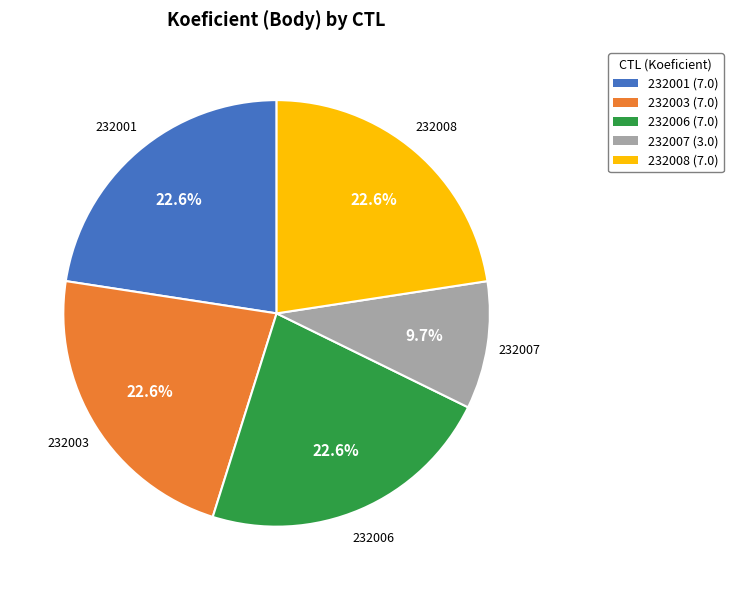

What is the total percentage of 232001 and 232006?

45.2%